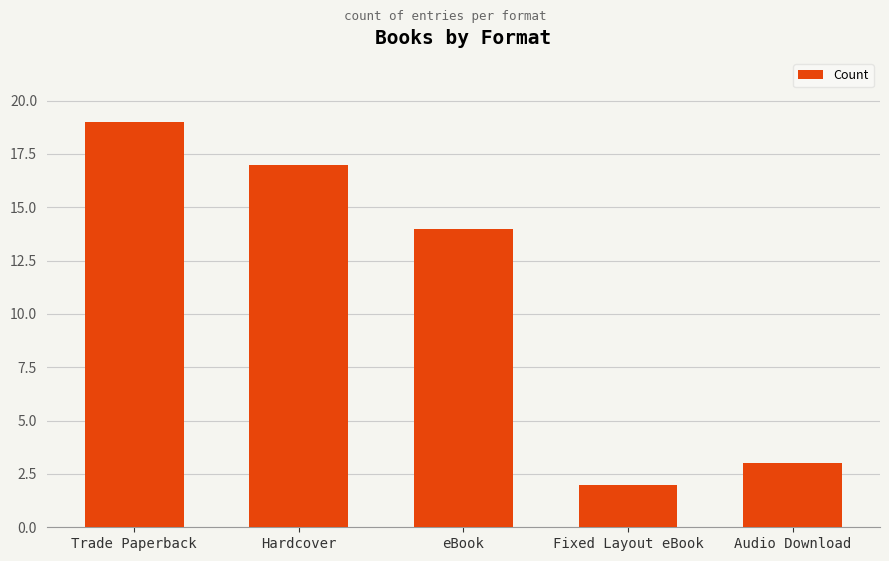

What is the difference between the values at Audio Download and Fixed Layout eBook?

1